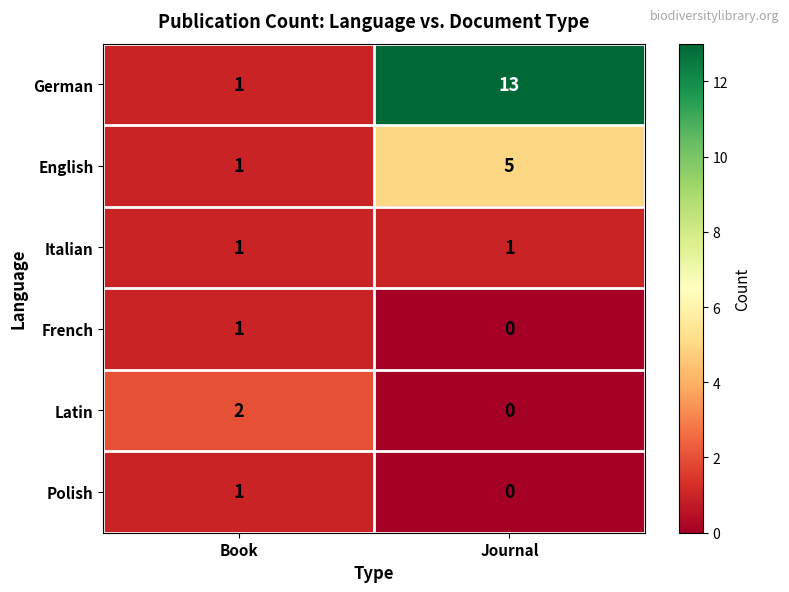

The value of German at Journal is 13. True or false?

True